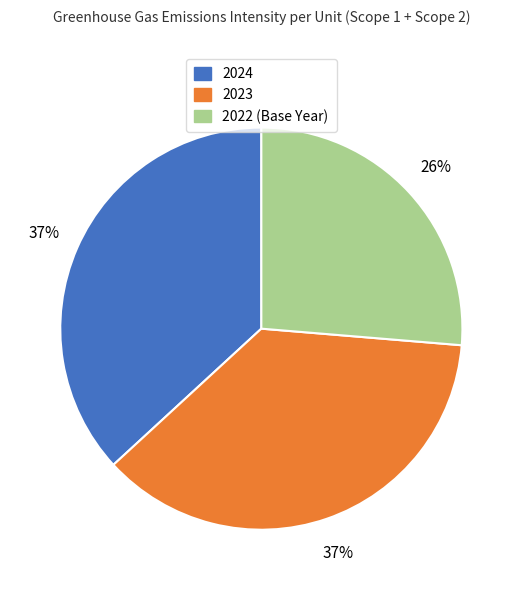

Is it true that 2024 is 37% of the pie?

True